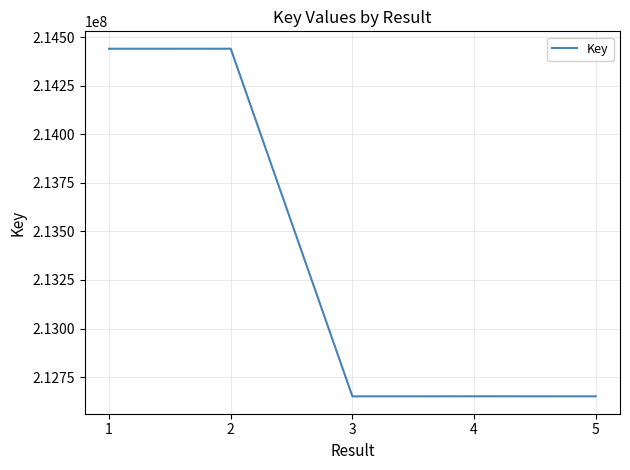

Count the number of data series in this chart.

1